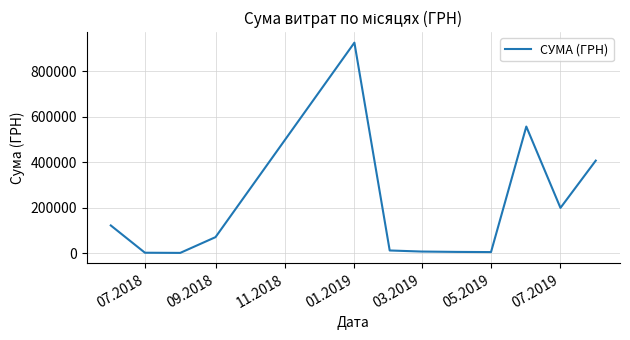

What is the maximum value shown in the chart?

927060.7